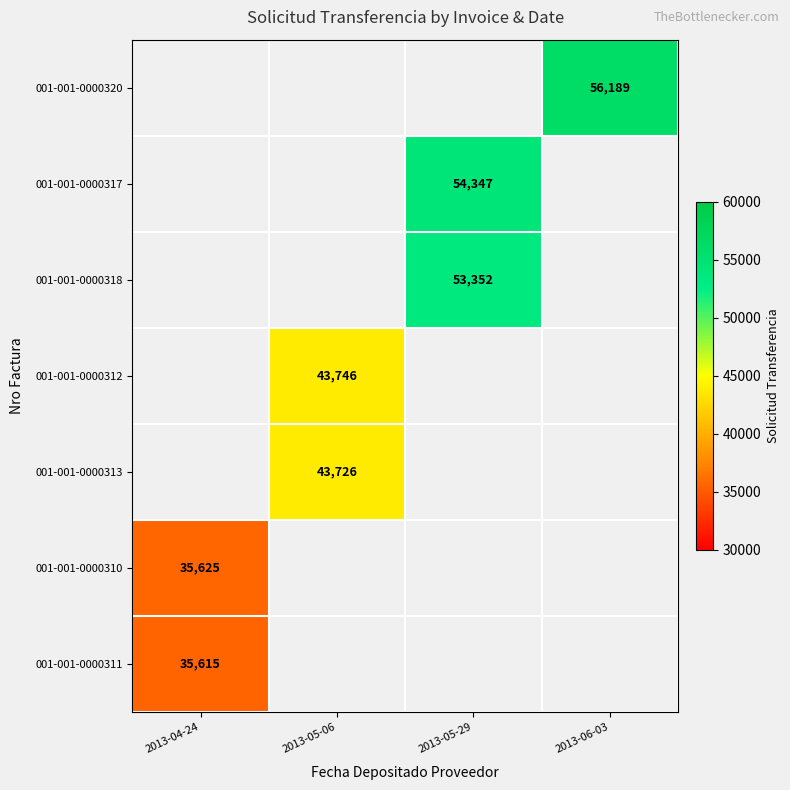

Count the number of categories in the chart.

4